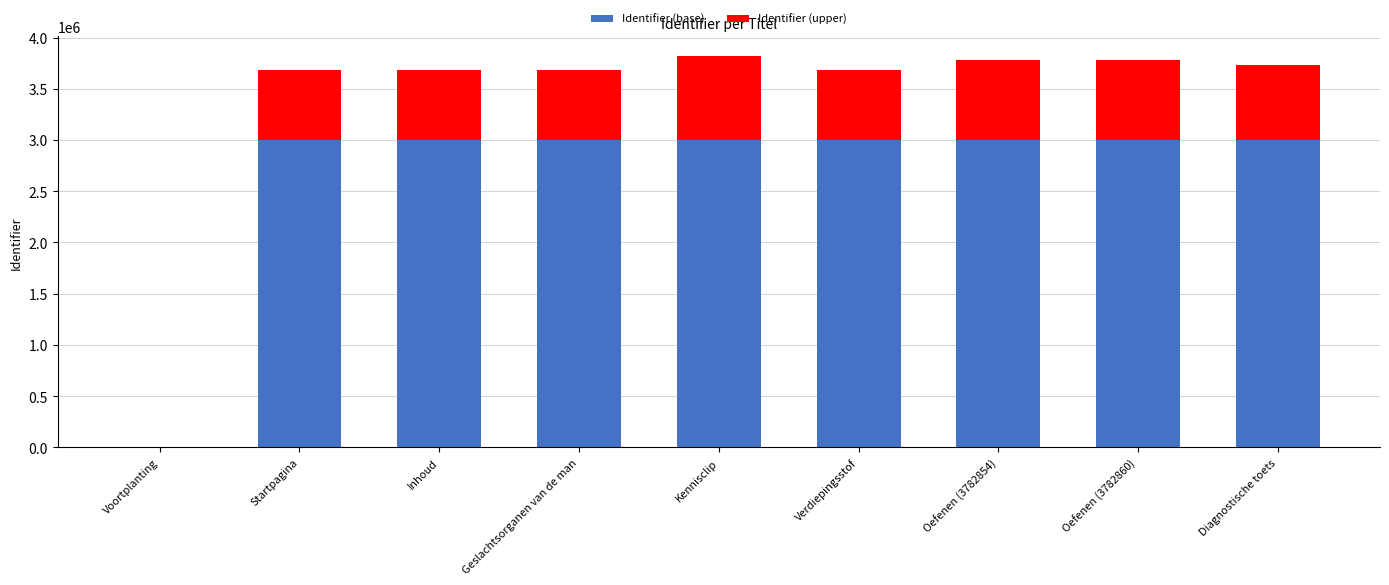

Reading left to right, transcribe the values for Identifier (base).

Voortplanting=0	Startpagina=3000000	Inhoud=3000000	Geslachtsorganen van de man=3000000	Kennisclip=3000000	Verdiepingsstof=3000000	Oefenen (3782854)=3000000	Oefenen (3782860)=3000000	Diagnostische toets=3000000